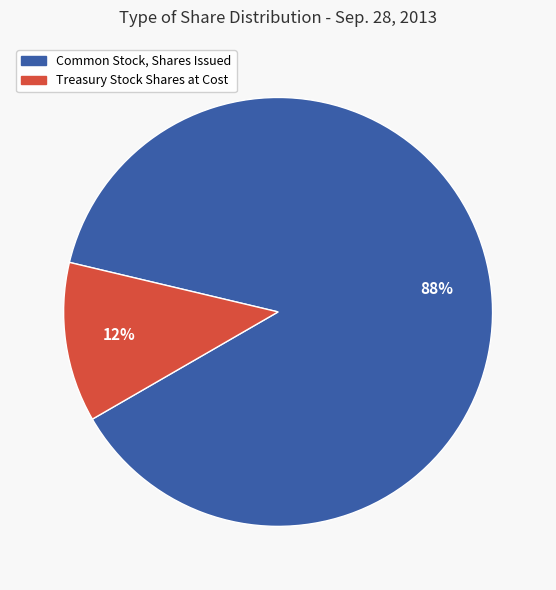

To the nearest percent, what is the difference between the largest and smallest slice percentages?

76%